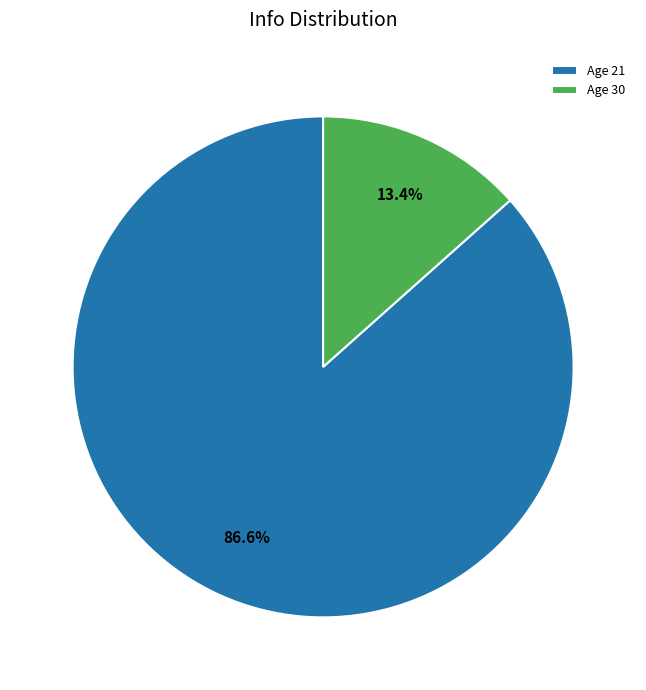

Rank the categories by value from highest to lowest.

Age 21, Age 30